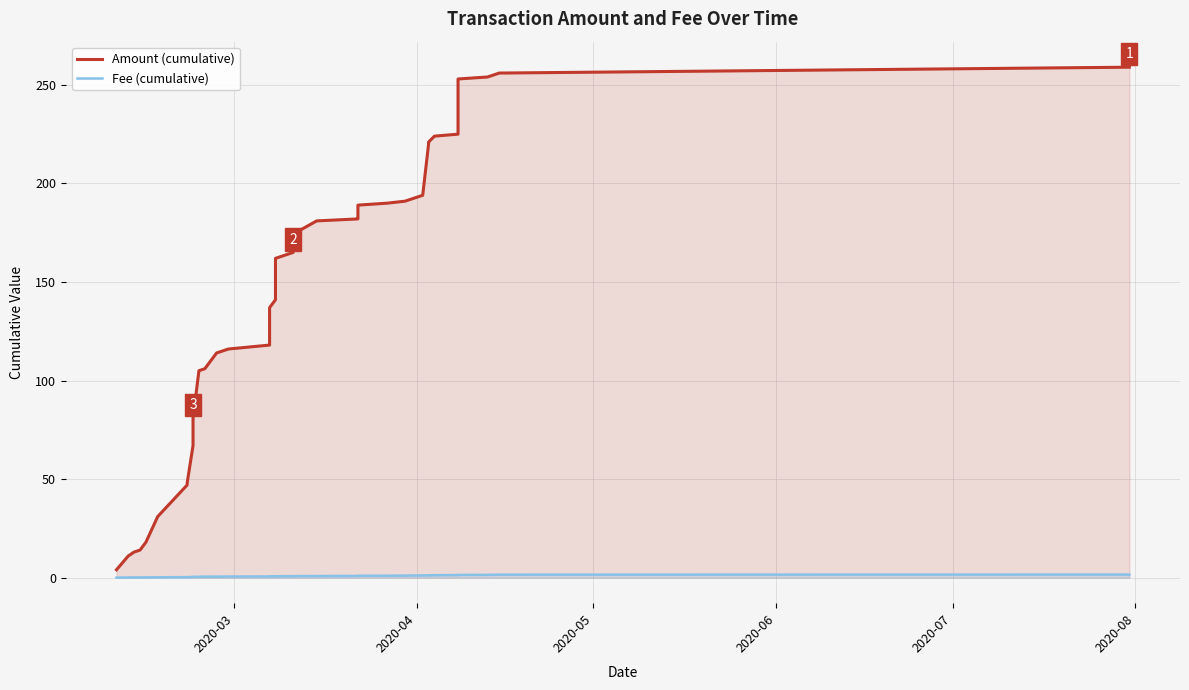

List the series in order of their overall mean, highest first.

Amount (cumulative), Fee (cumulative)